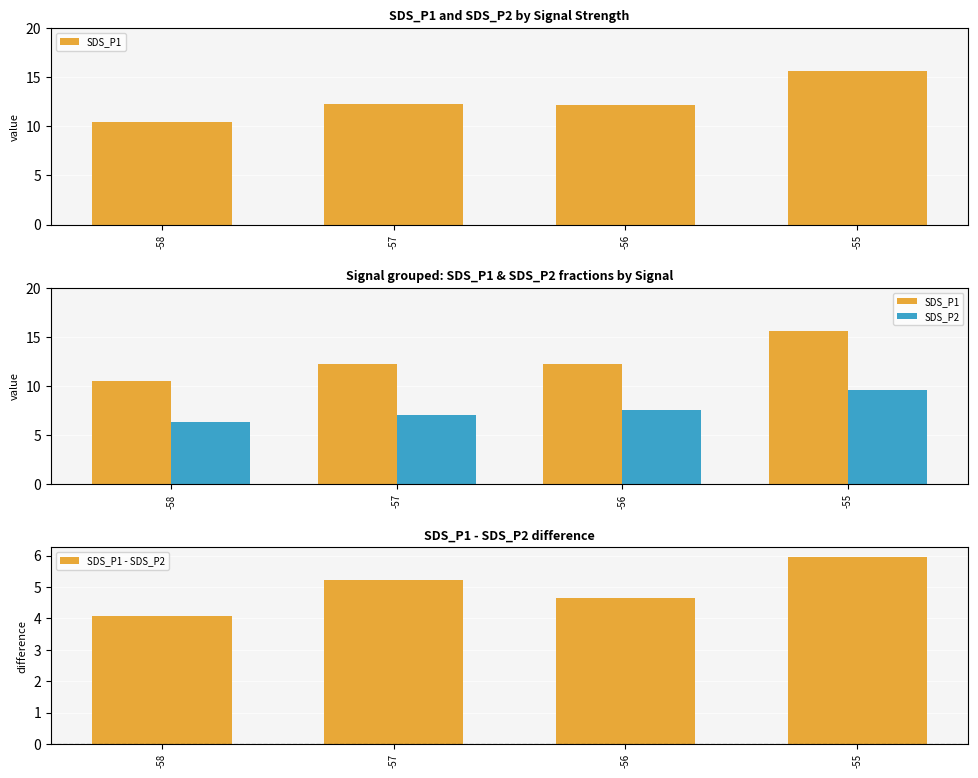

How many data points in SDS_P1 are less than 12?

1